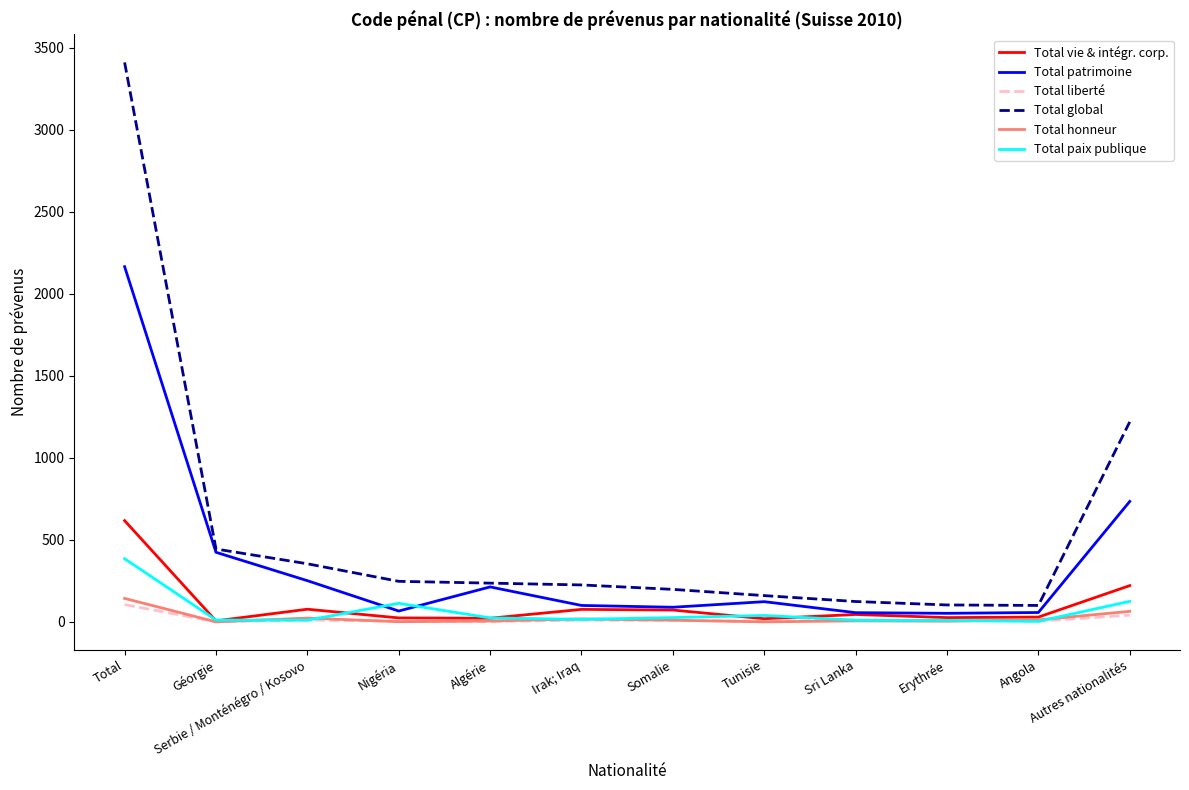

Read the Total patrimoine value at Erythrée.

52